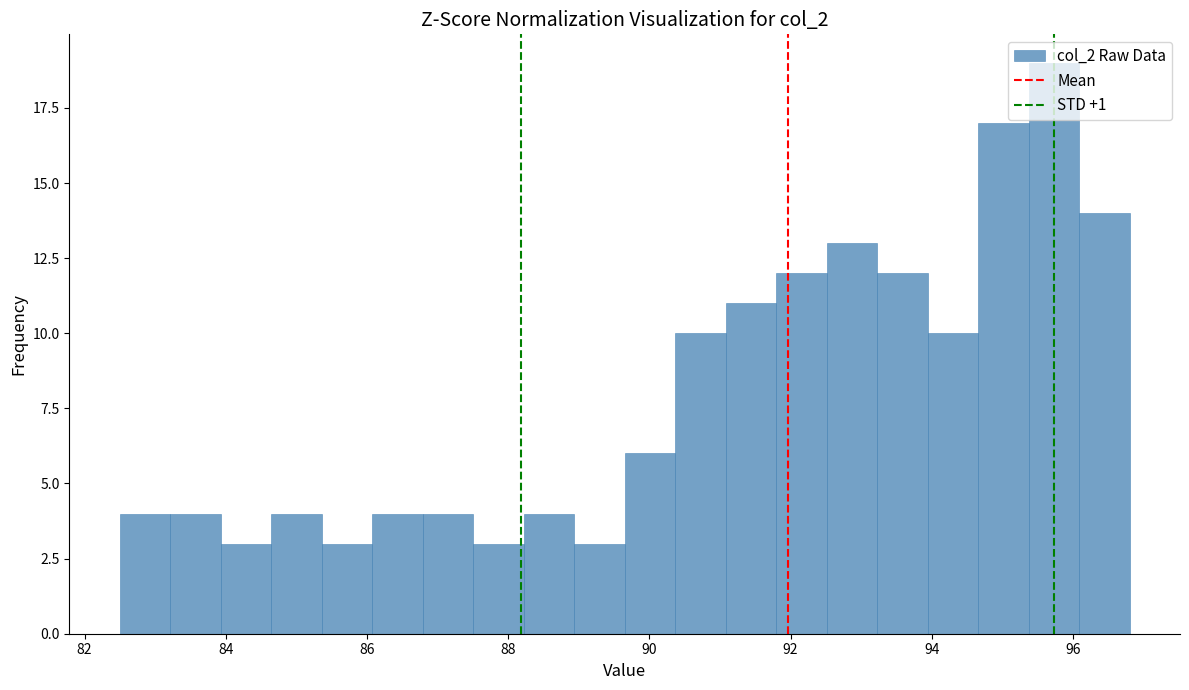

Around what value on the x-axis is the tallest bar? Give the approximate position of its centre, as read against the axis.

95.8